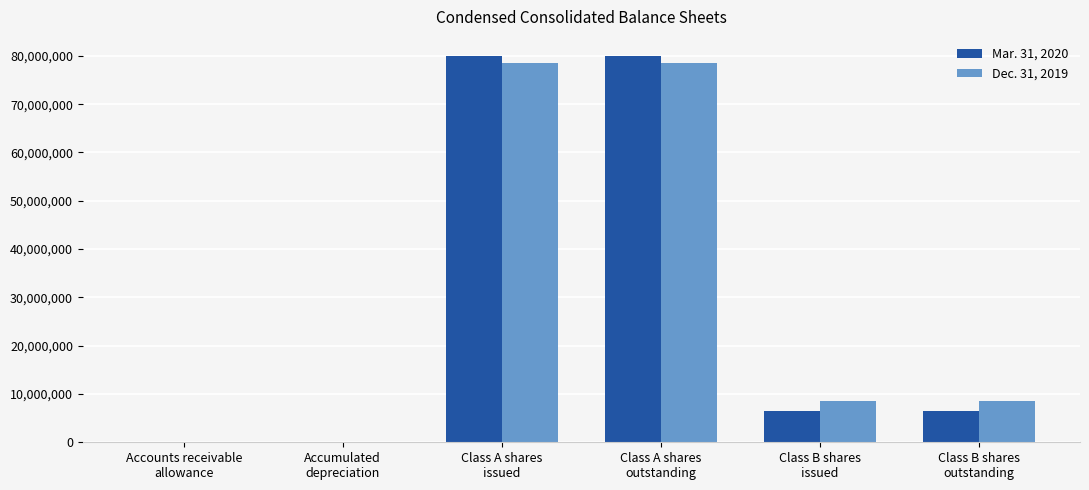

The Mar. 31, 2020 series shows 79928000 at Class A shares
issued. True or false?

True